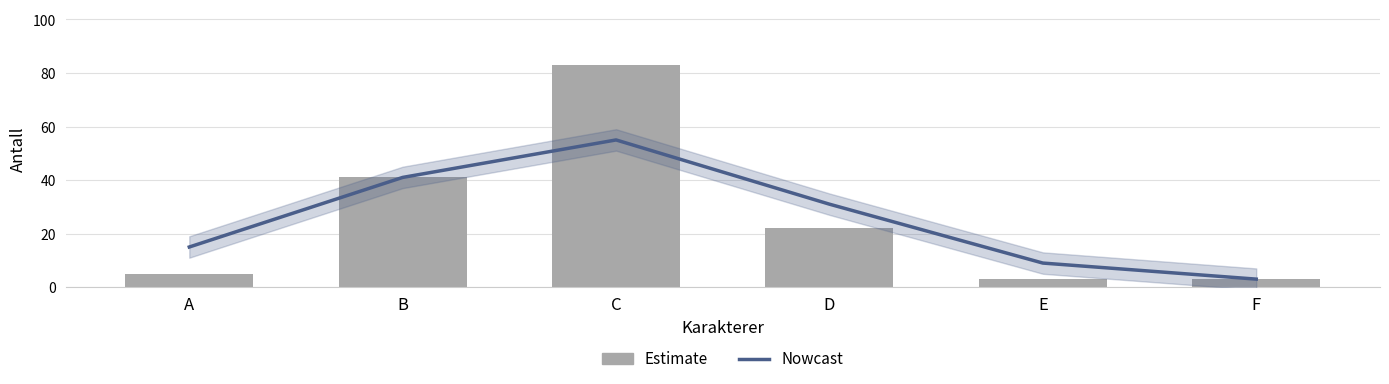

Where is Nowcast nearest to the value 29?

D